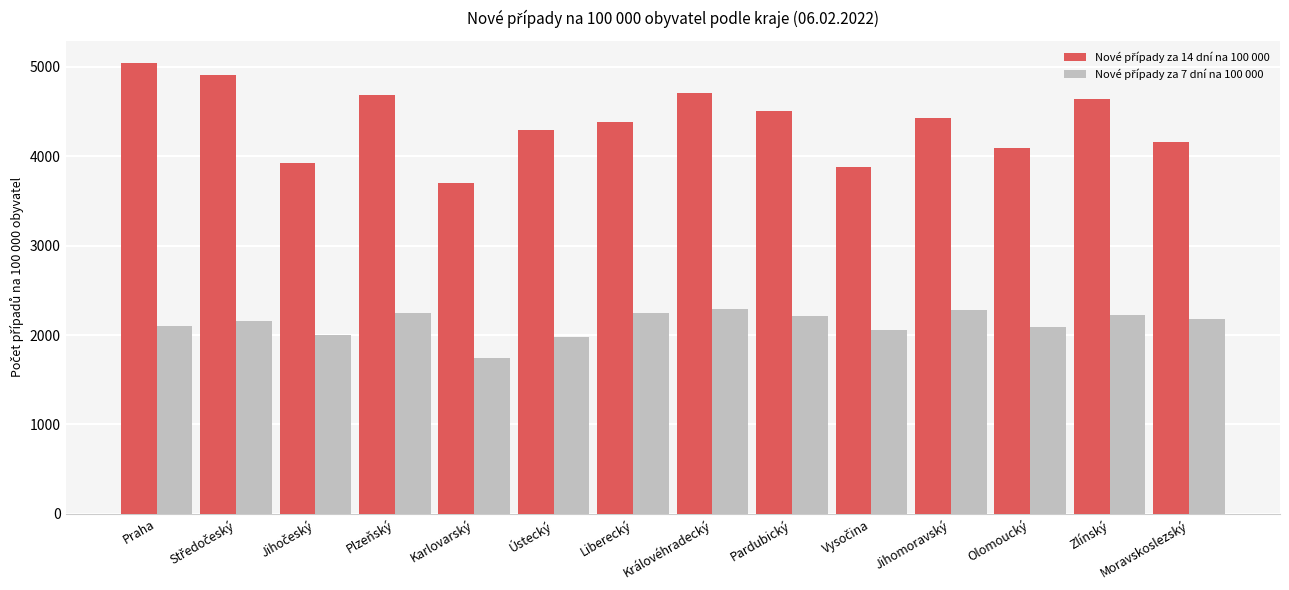

What is the greatest value displayed?

5036.5